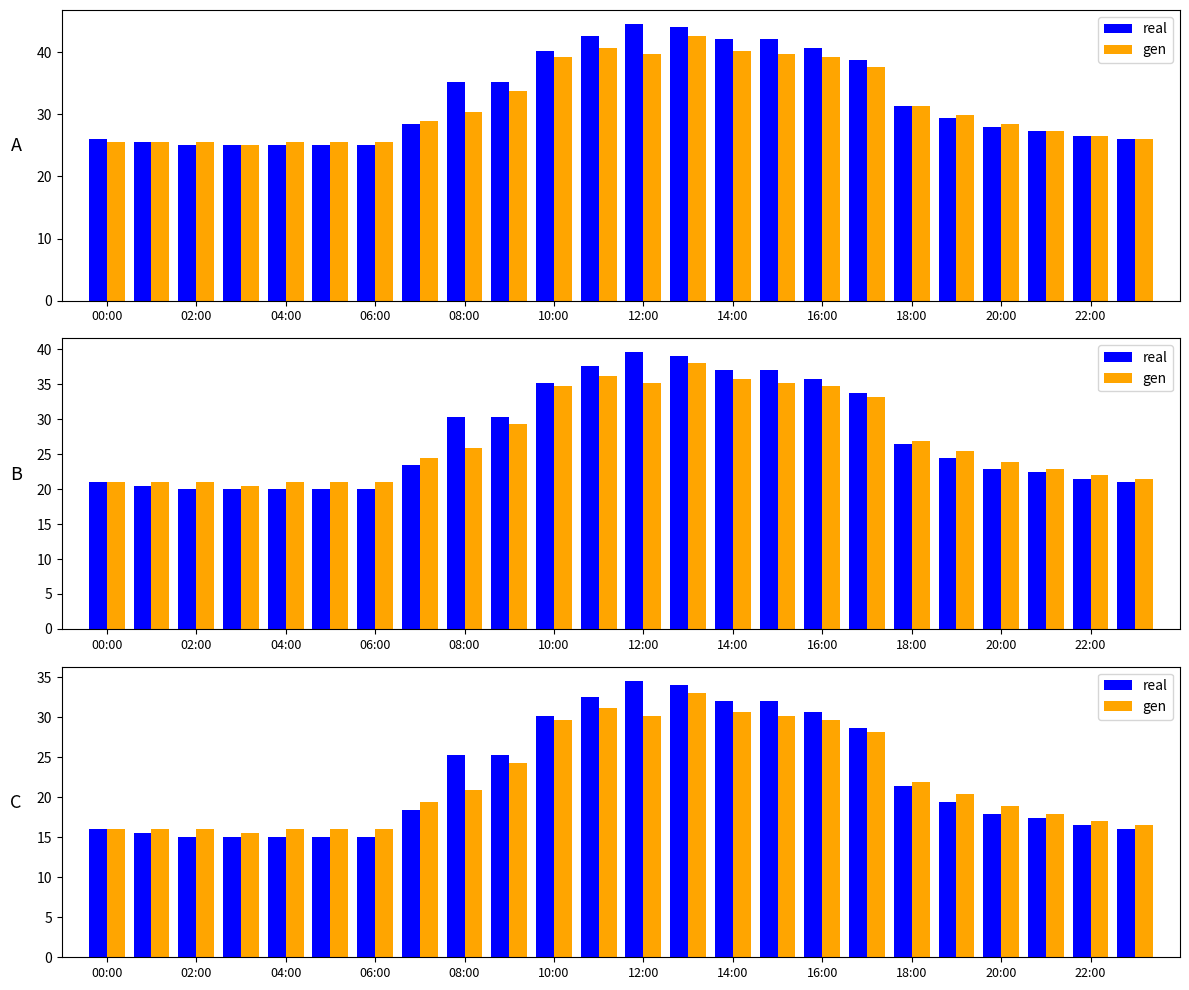

How many categories are shown in the chart?

24